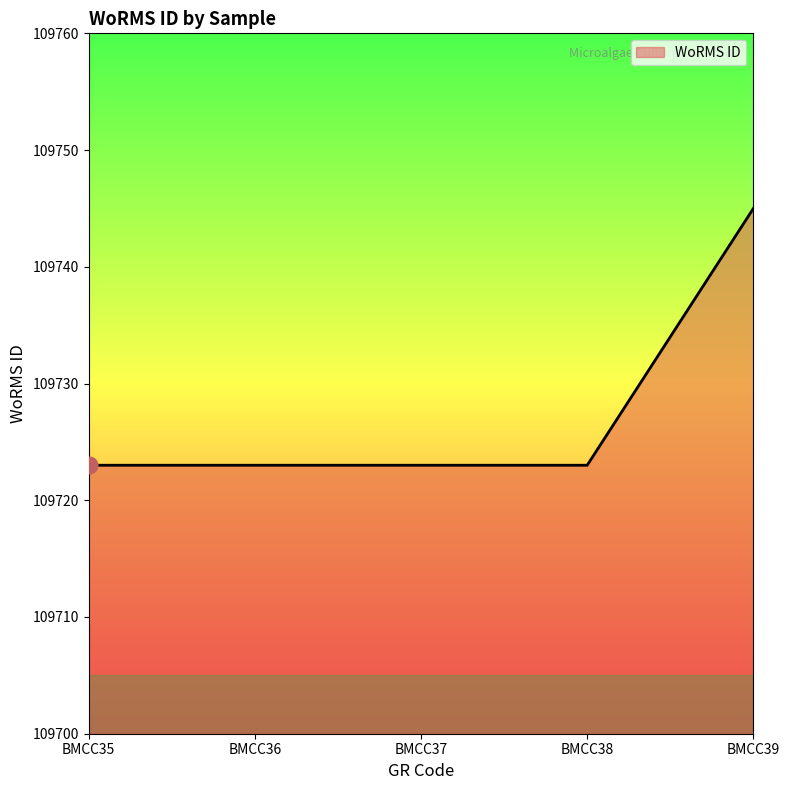

What is the change in value from BMCC37 to BMCC39?

+22